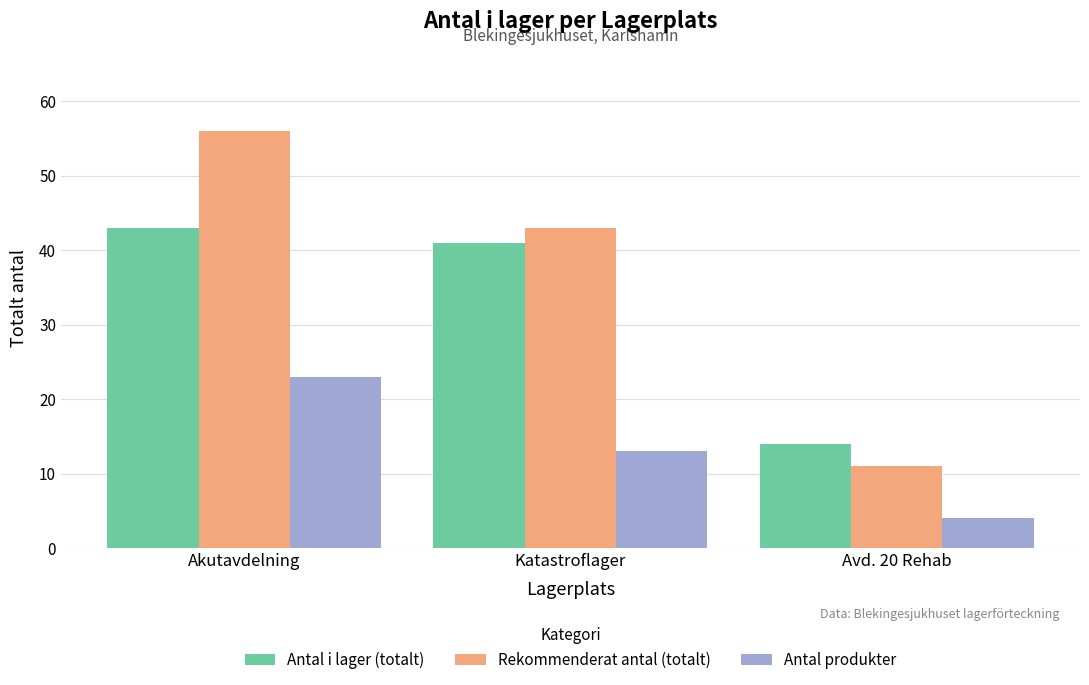

Where is Antal produkter nearest to the value 13?

Katastroflager